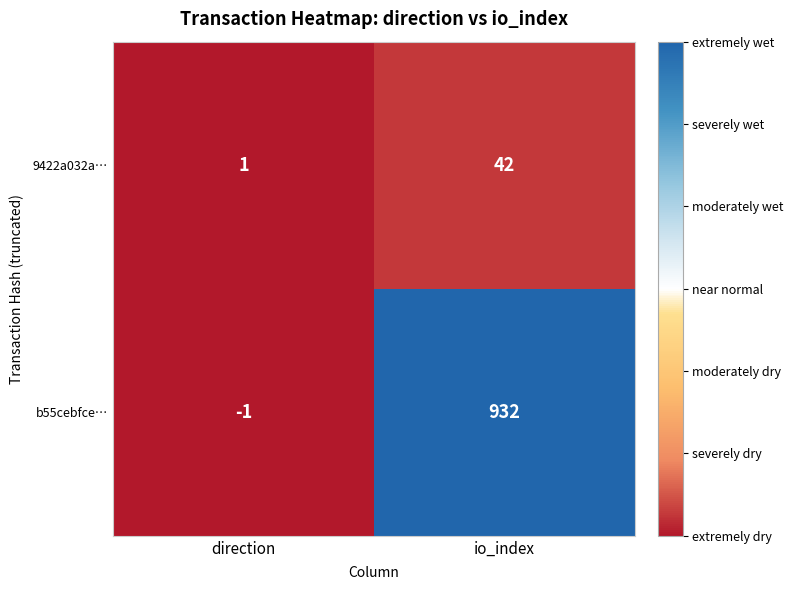

Reading right to left, transcribe all the data shown in this chart.

9422a032a…: 42	1
b55cebfce…: 932	-1